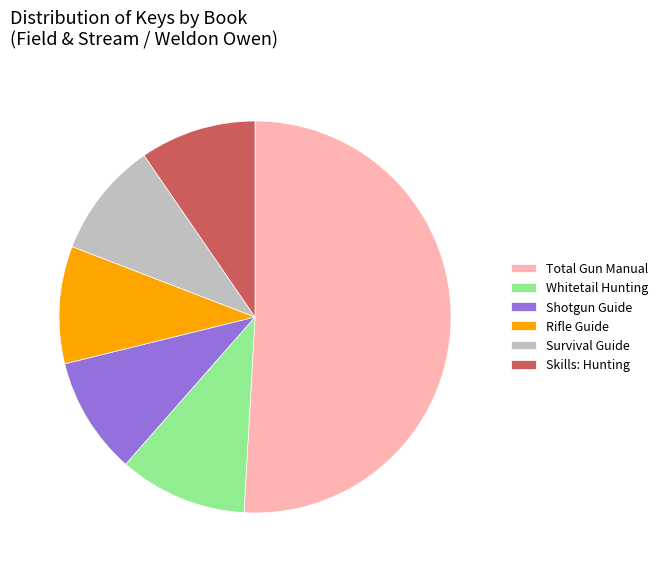

Do Skills: Hunting and Whitetail Hunting together represent more than half of the pie?

No